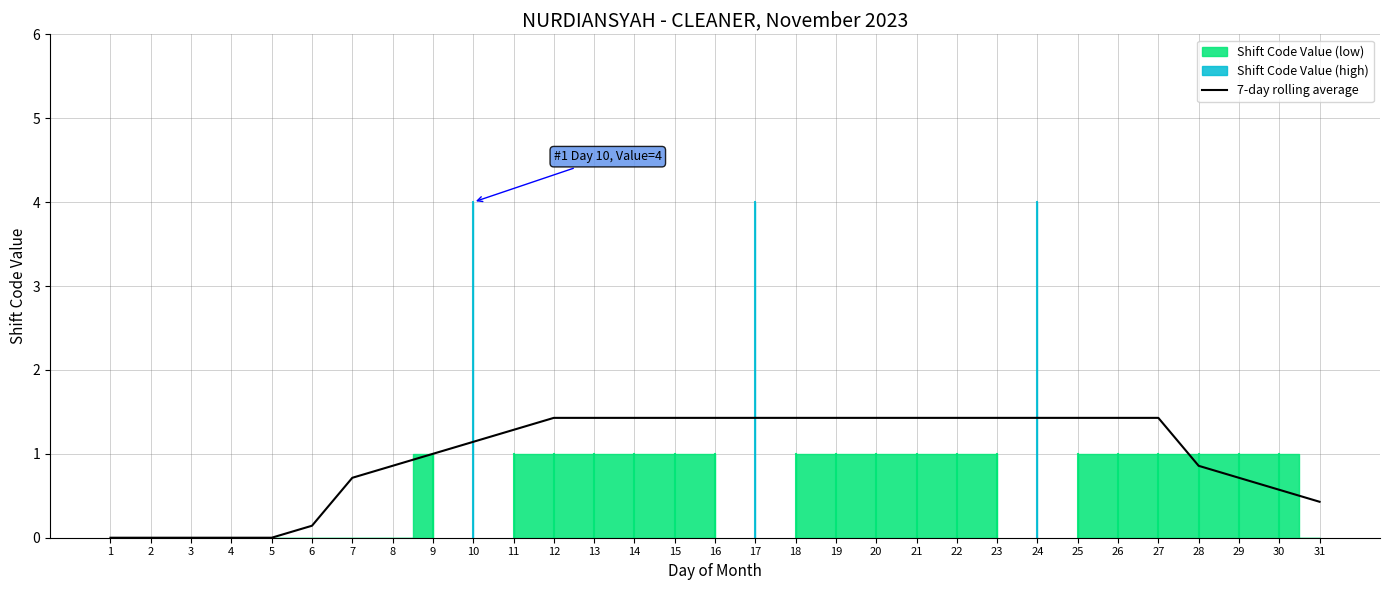

What is the sum of all values?

30.6